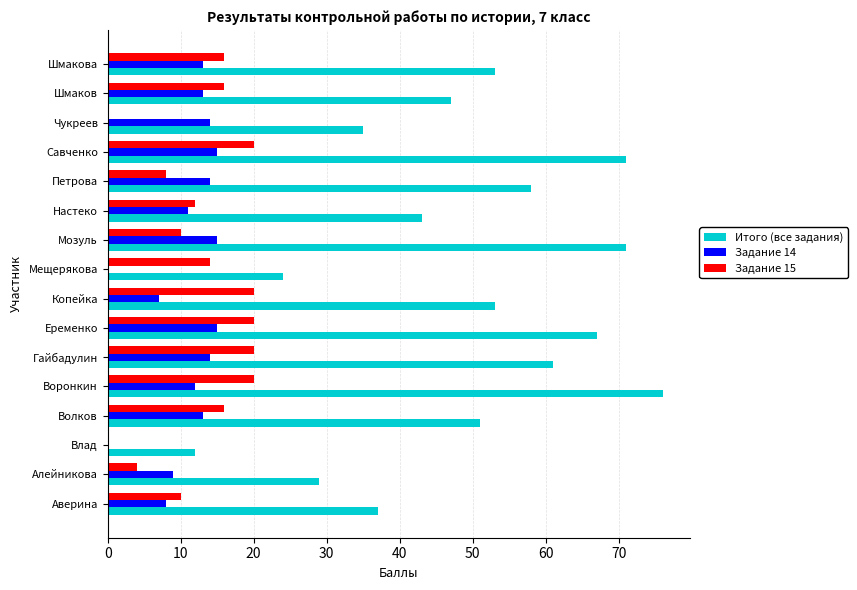

What is the greatest value displayed?

76